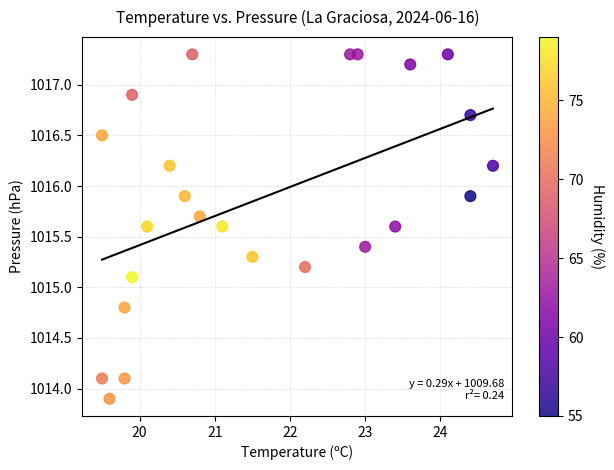

What is the range of Y values (max minus min)?

3.4